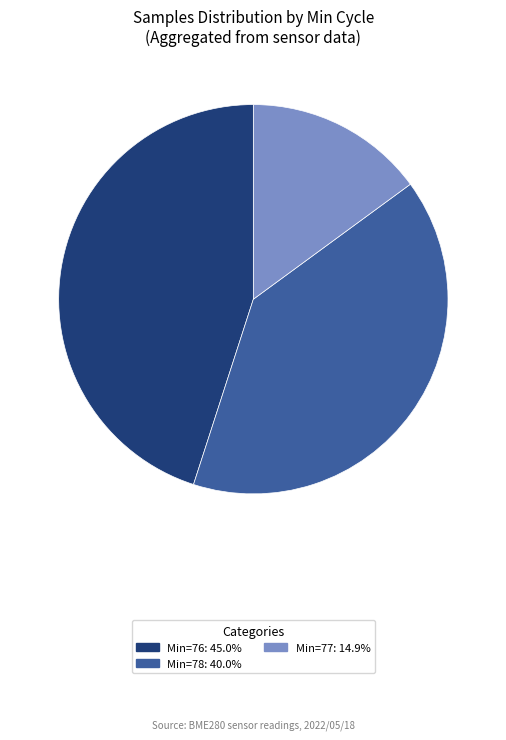

Is there a majority slice in this chart?

No